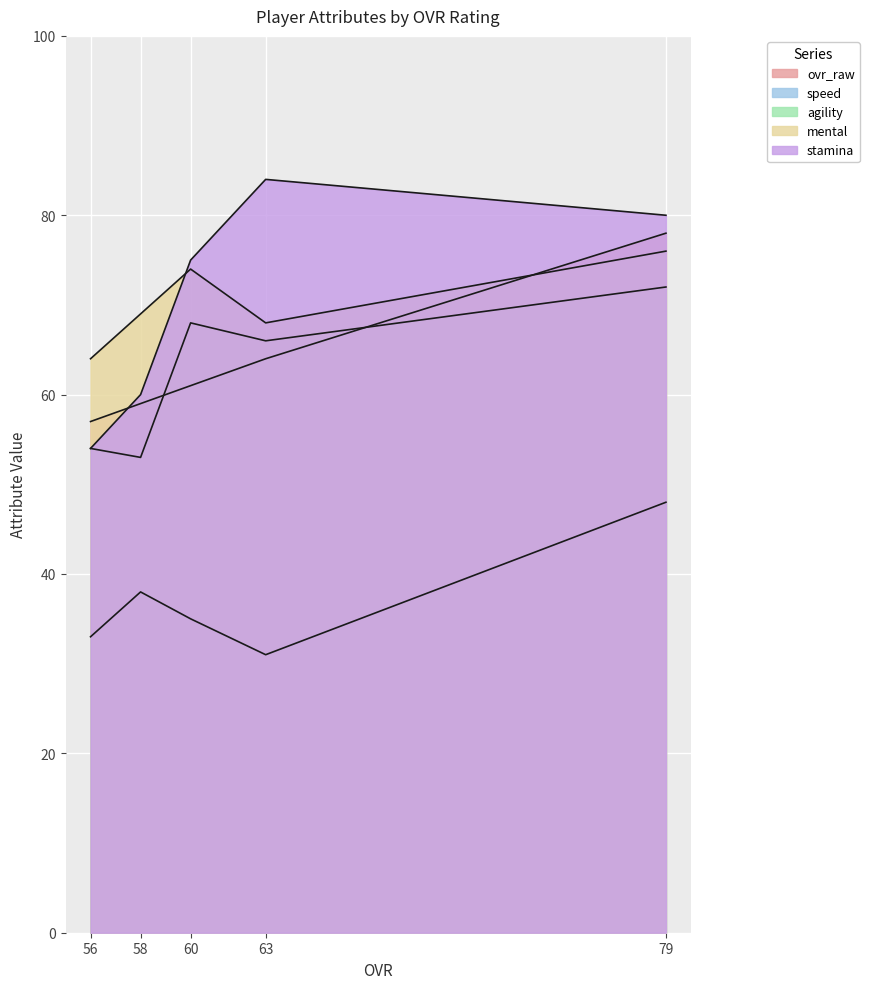

At 58, list the series in order from largest to smallest.

mental, stamina, ovr_raw, agility, speed